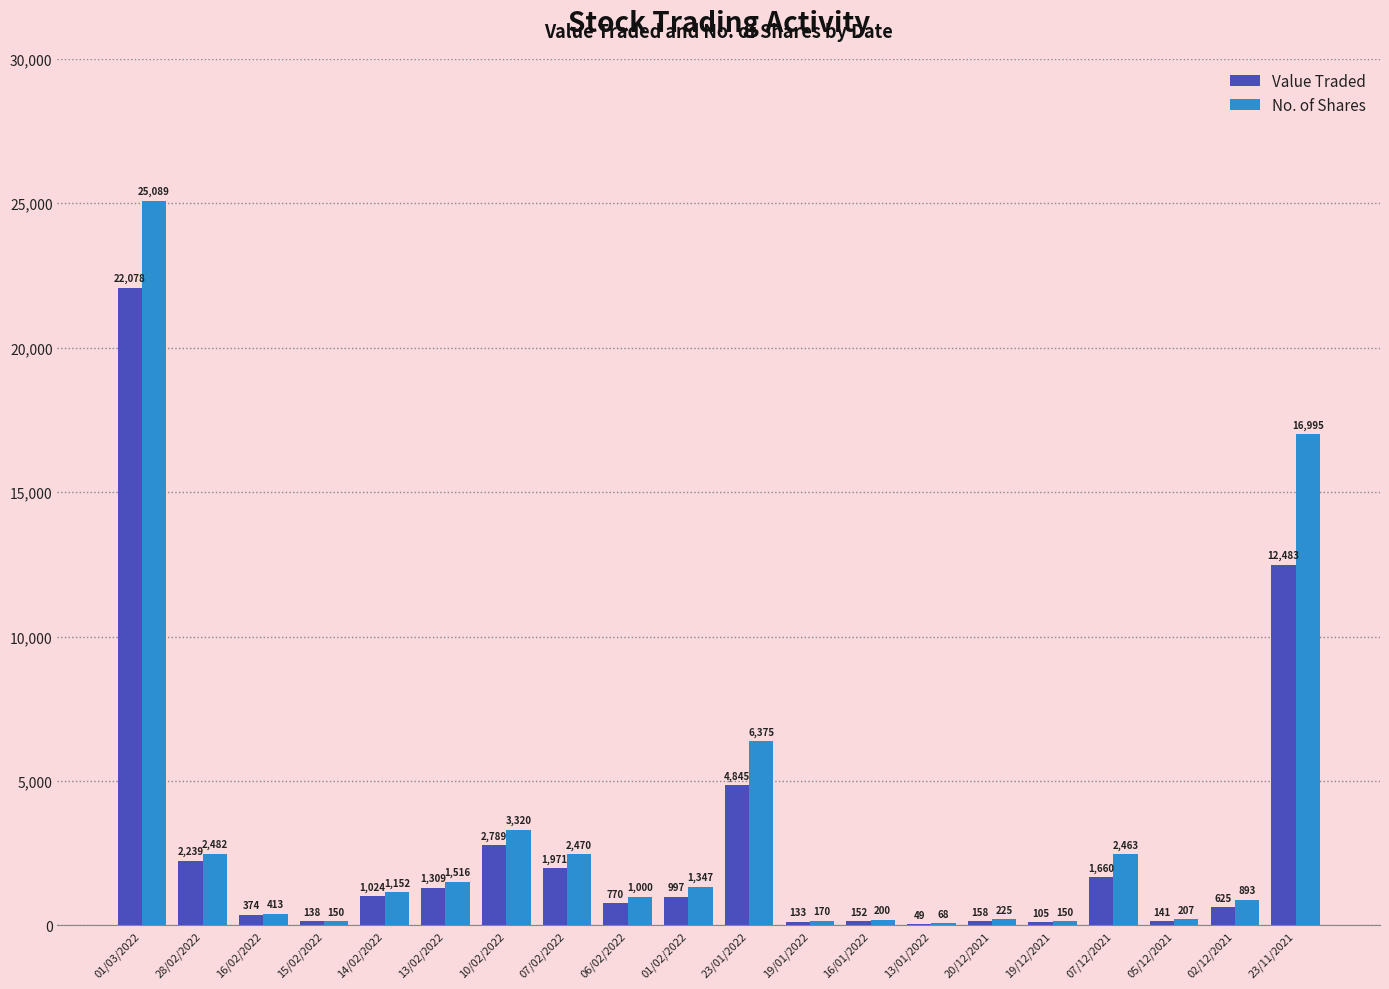

What is the difference between the Value Traded values at 01/03/2022 and 16/01/2022?

21926